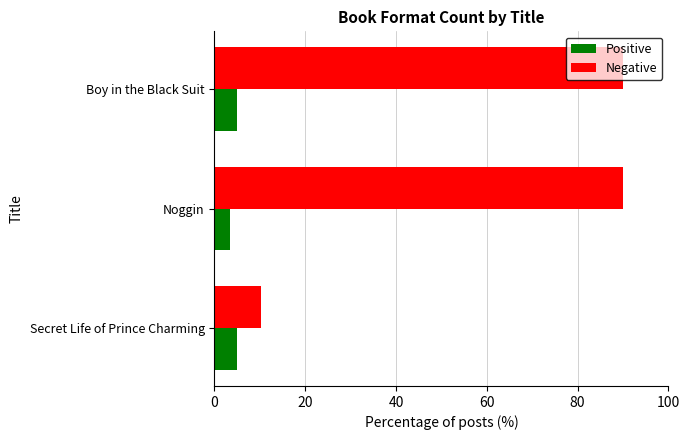

List the series in order of their overall mean, highest first.

Negative, Positive